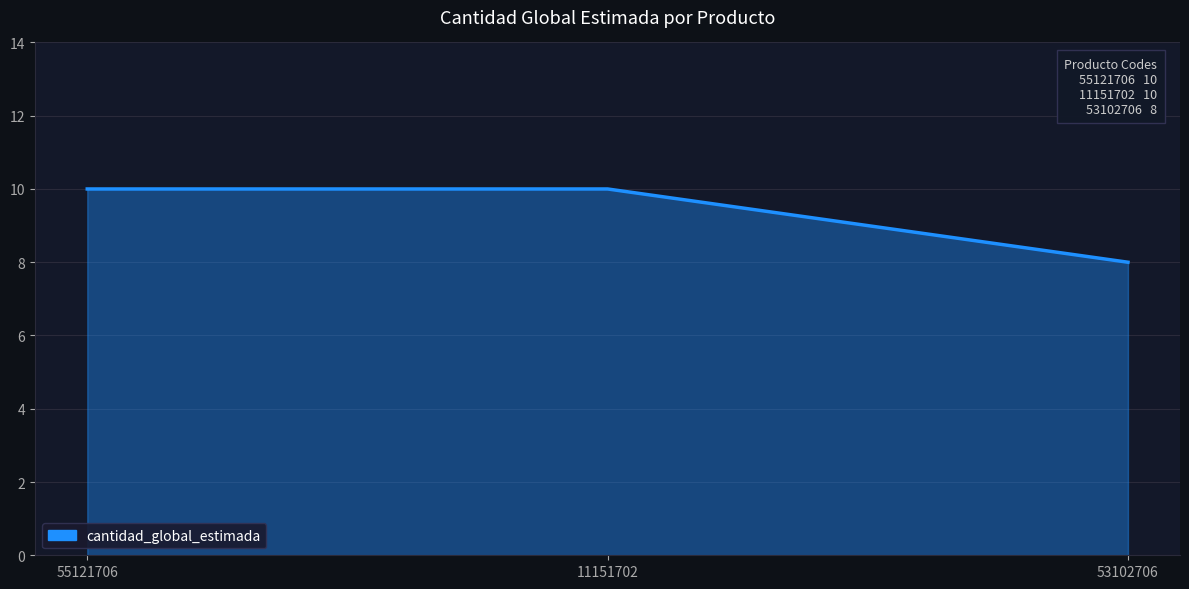

What position from the left is 11151702?

2